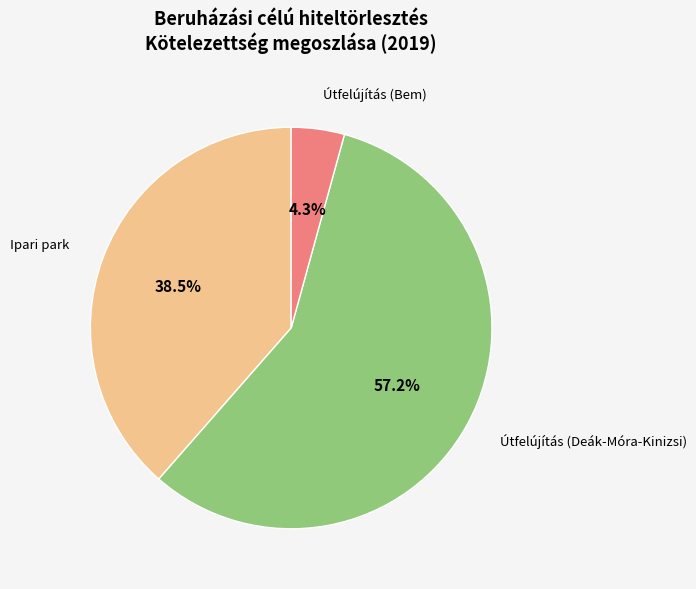

Between Útfelújítás (Bem) and Útfelújítás (Deák-Móra-Kinizsi), which is larger?

Útfelújítás (Deák-Móra-Kinizsi)